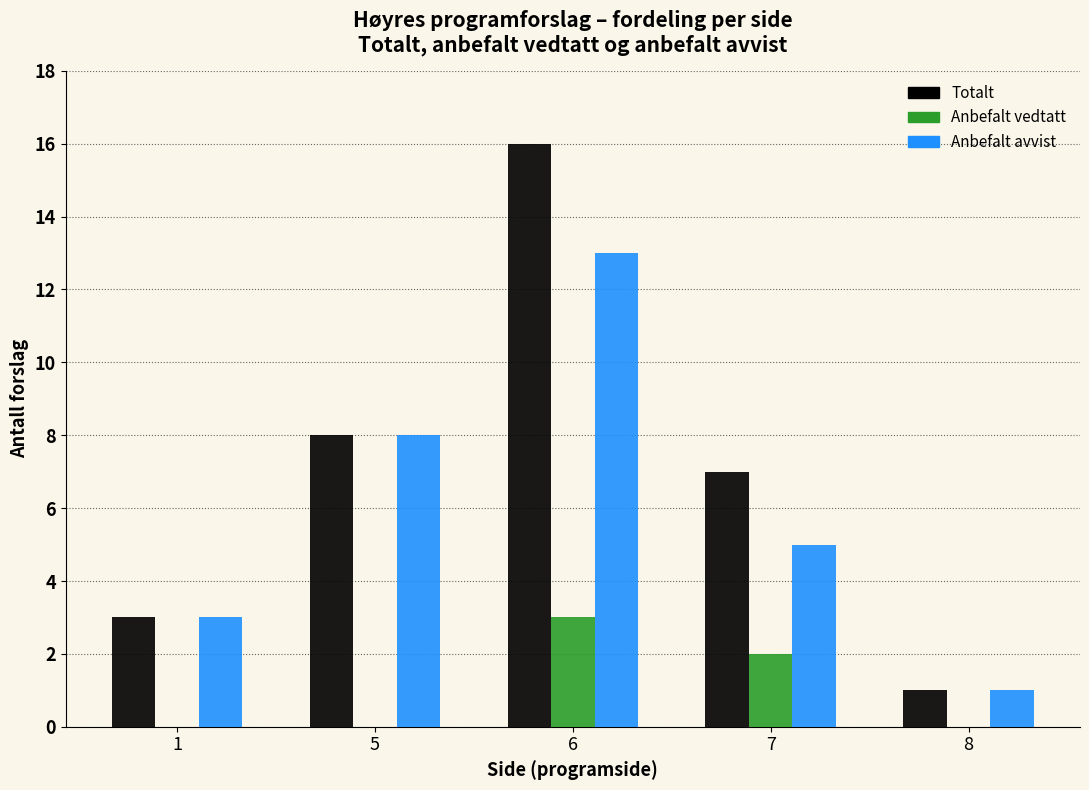

What is the difference between the Totalt values at 6 and 1?

13